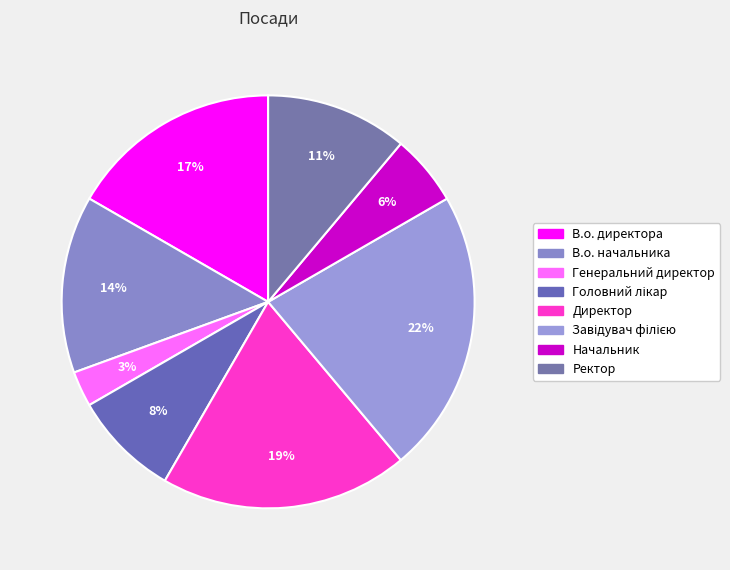

Is it true that В.о. директора is 29% of the pie?

False